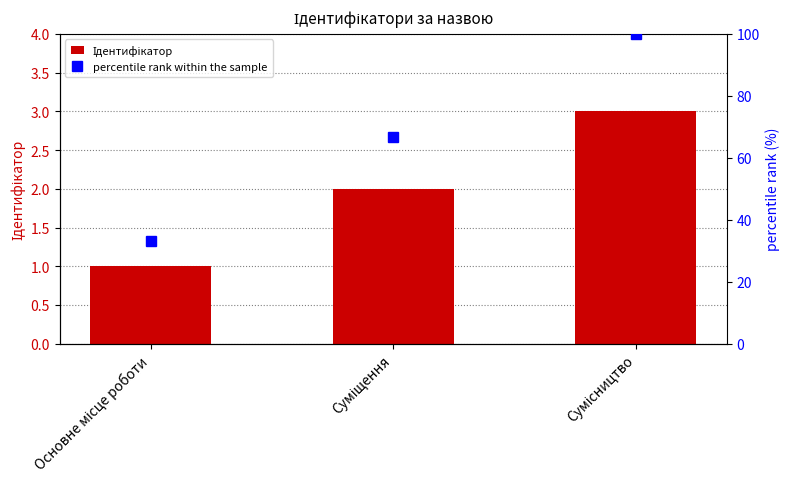

Rank the categories by percentile rank within the sample value from highest to lowest.

Сумісництво, Суміщення, Основне місце роботи